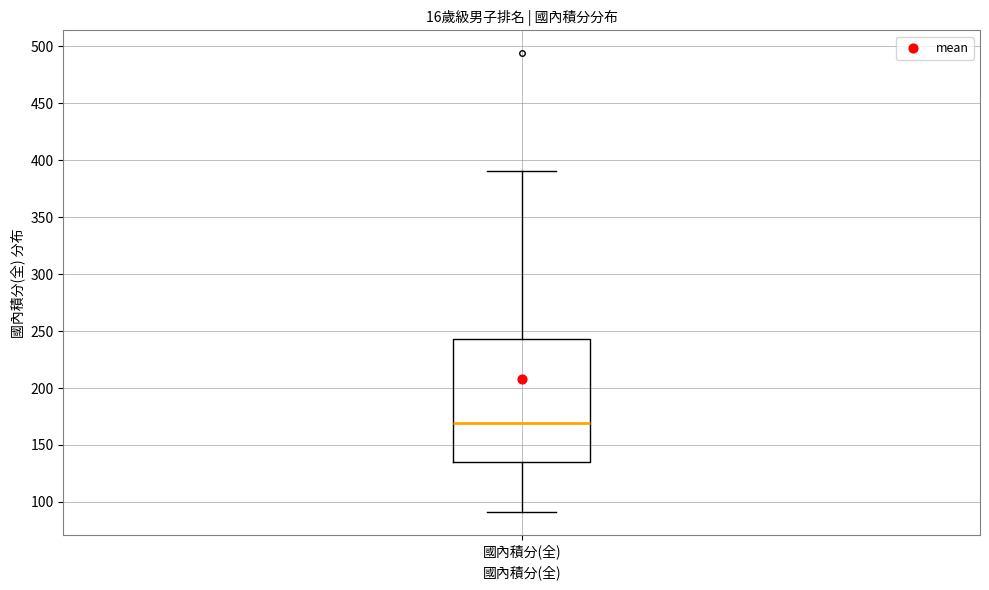

Where is the lower edge of the box for 國內積分(全) on the y-axis? The values are not printed on the chart, so give them approximately, as read against the axis.

135